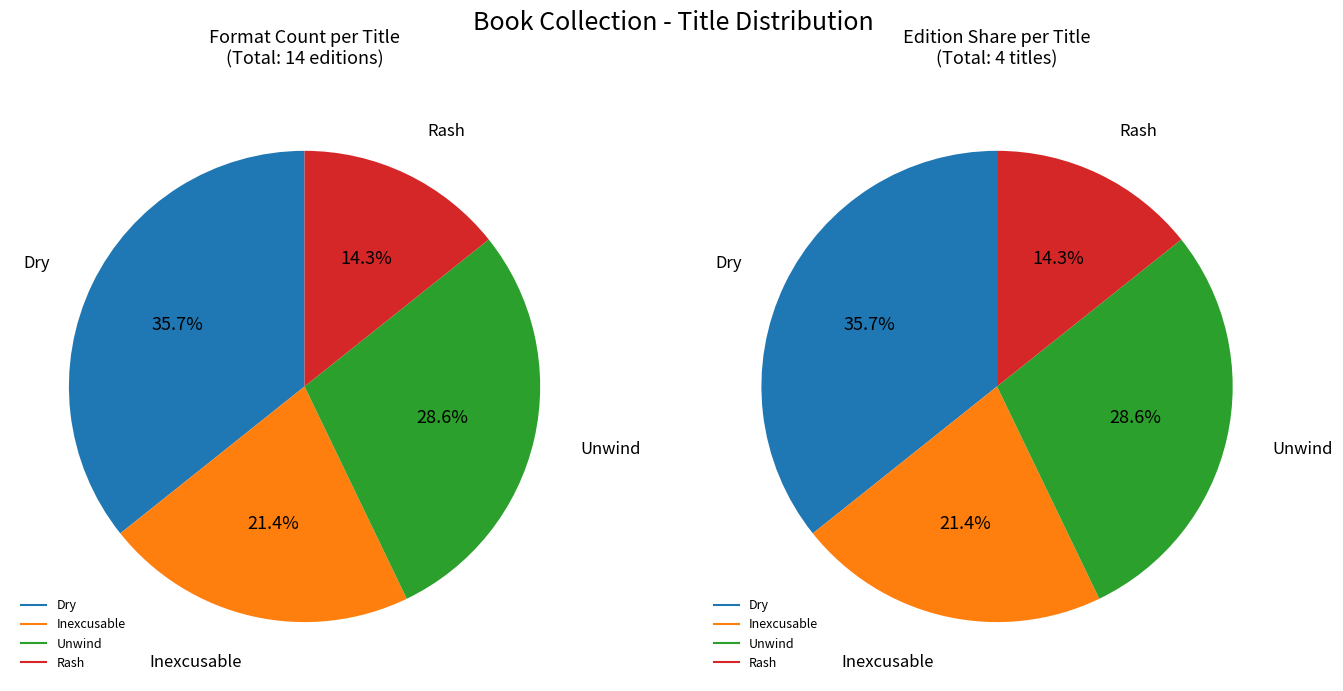

To the nearest percent, what is the combined percentage of Rash and Inexcusable?

36%